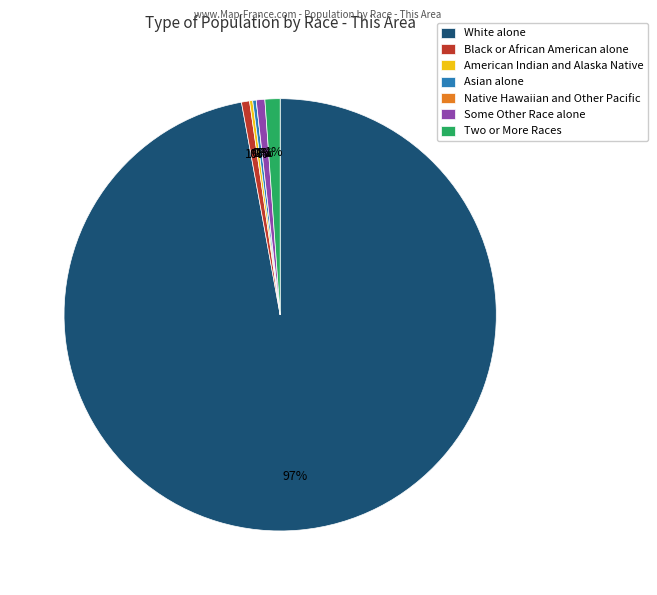

To the nearest percent, what portion does Black or African American alone represent?

1%